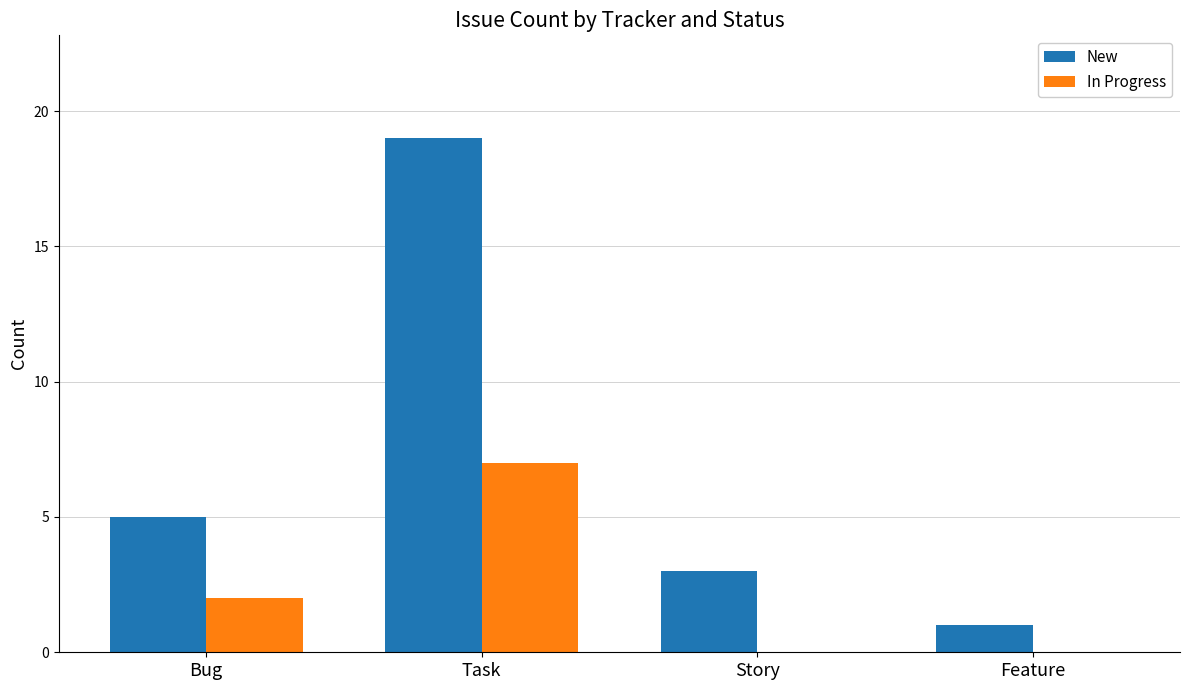

Is the value of In Progress at Story greater than the value of New at Feature?

No